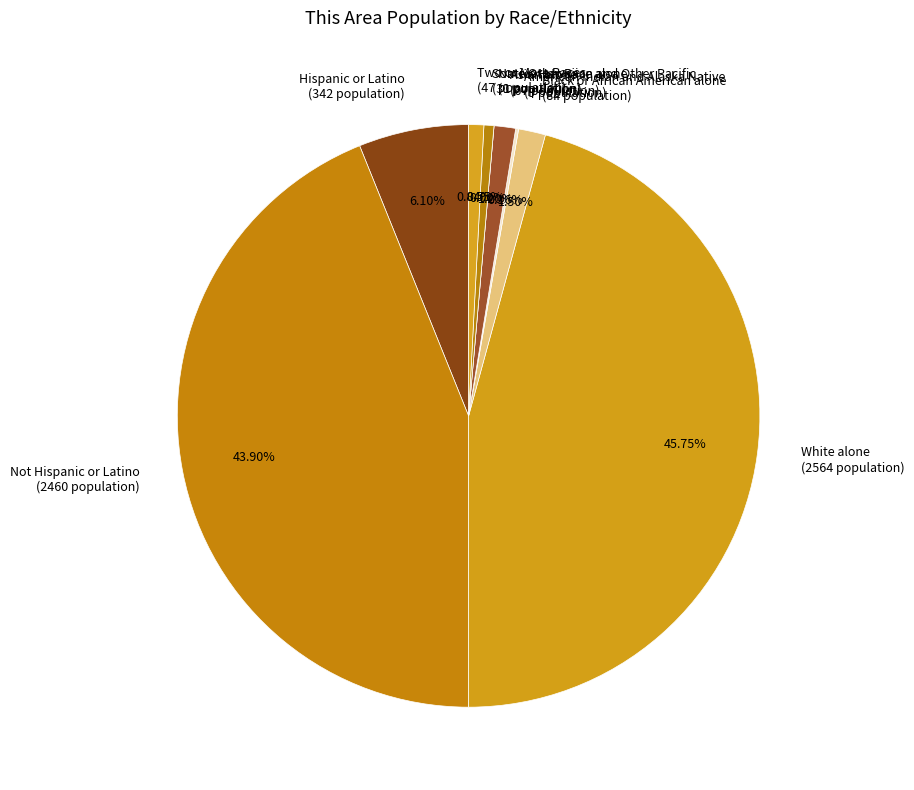

What is the change in value from Asian alone to Native Hawaiian and Other Pacific?

-67